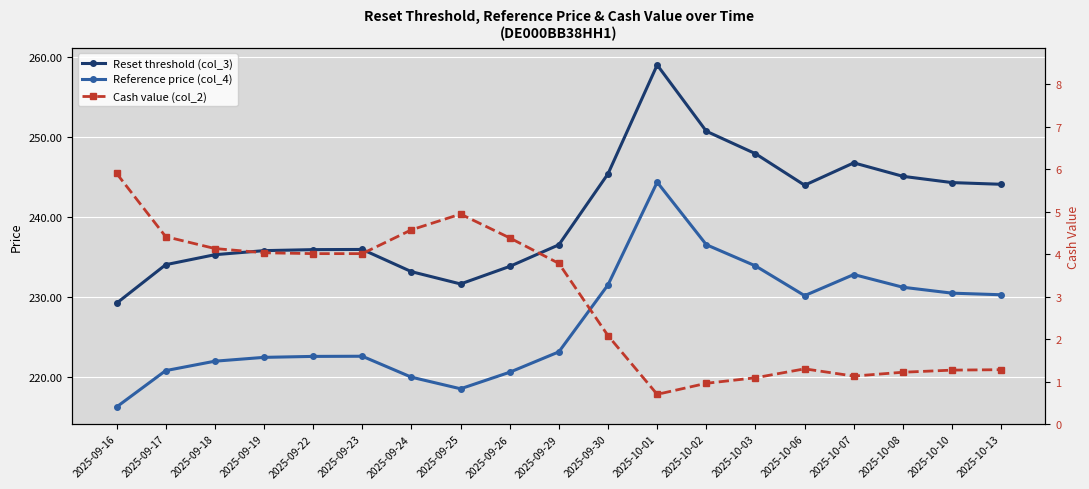

Count the number of categories in the chart.

19